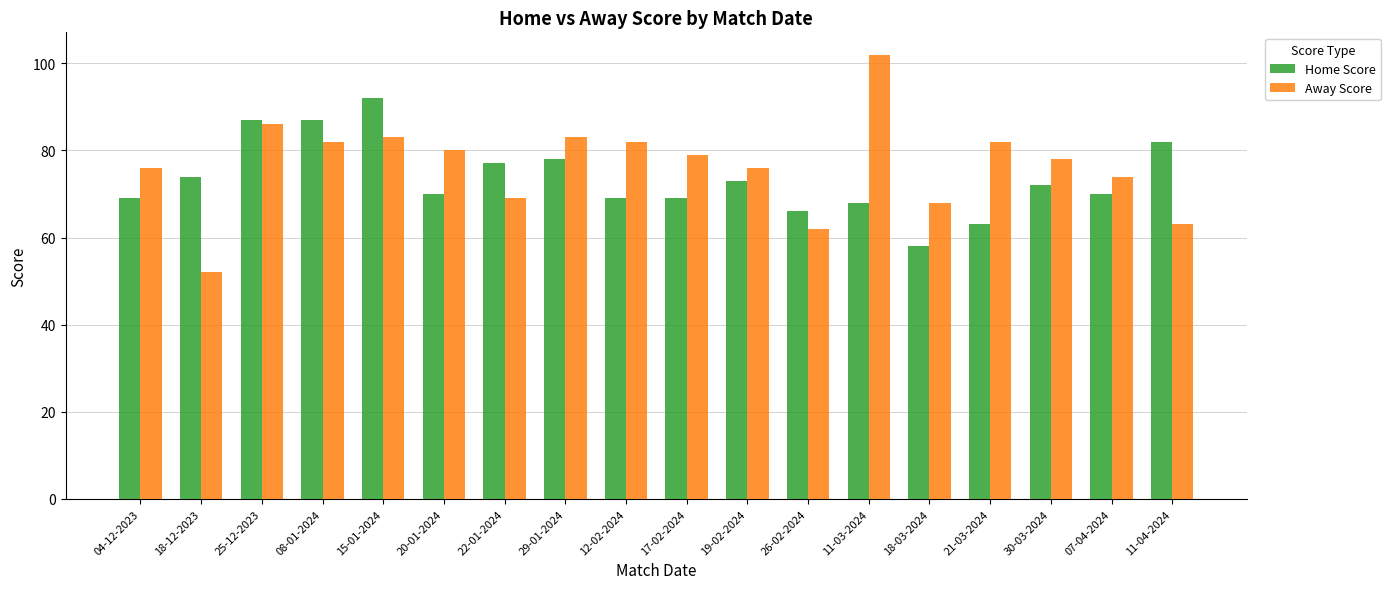

What is the difference between the second highest and second lowest values in the Home Score series?

24